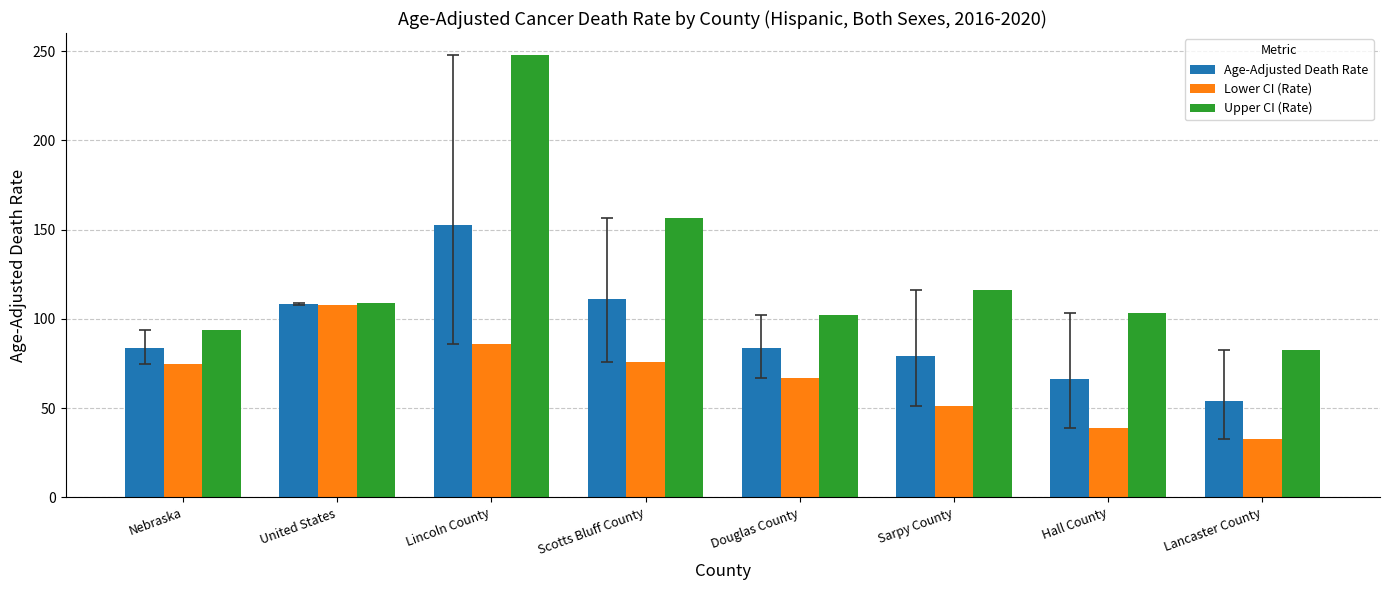

What is the sum of all Upper CI (Rate) values?

1010.5